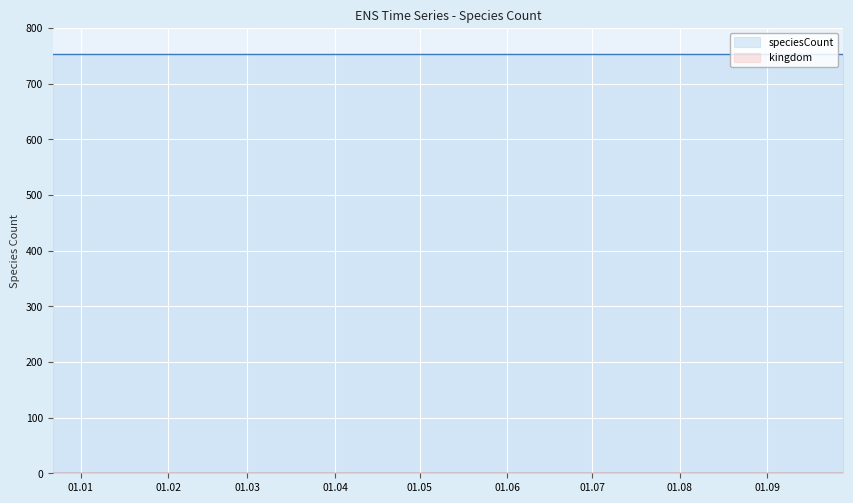

What is the maximum value shown in the chart?

754